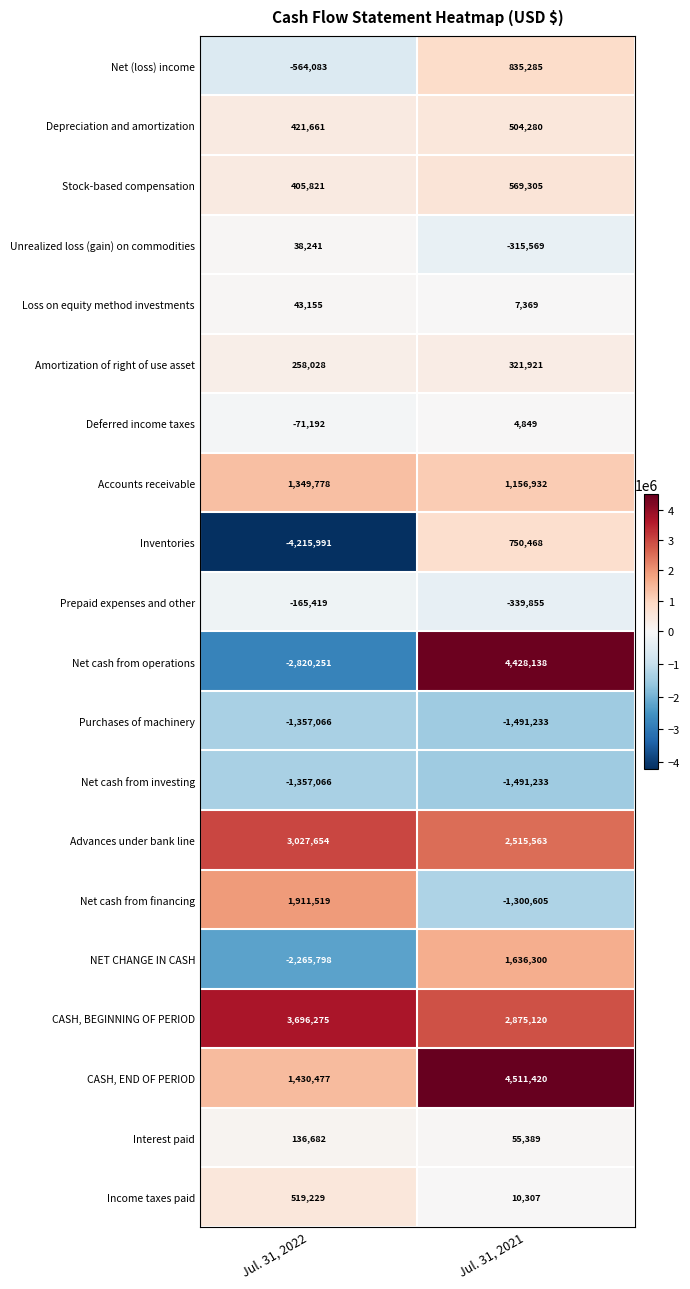

What is the average value of the Net cash from financing series?

305457